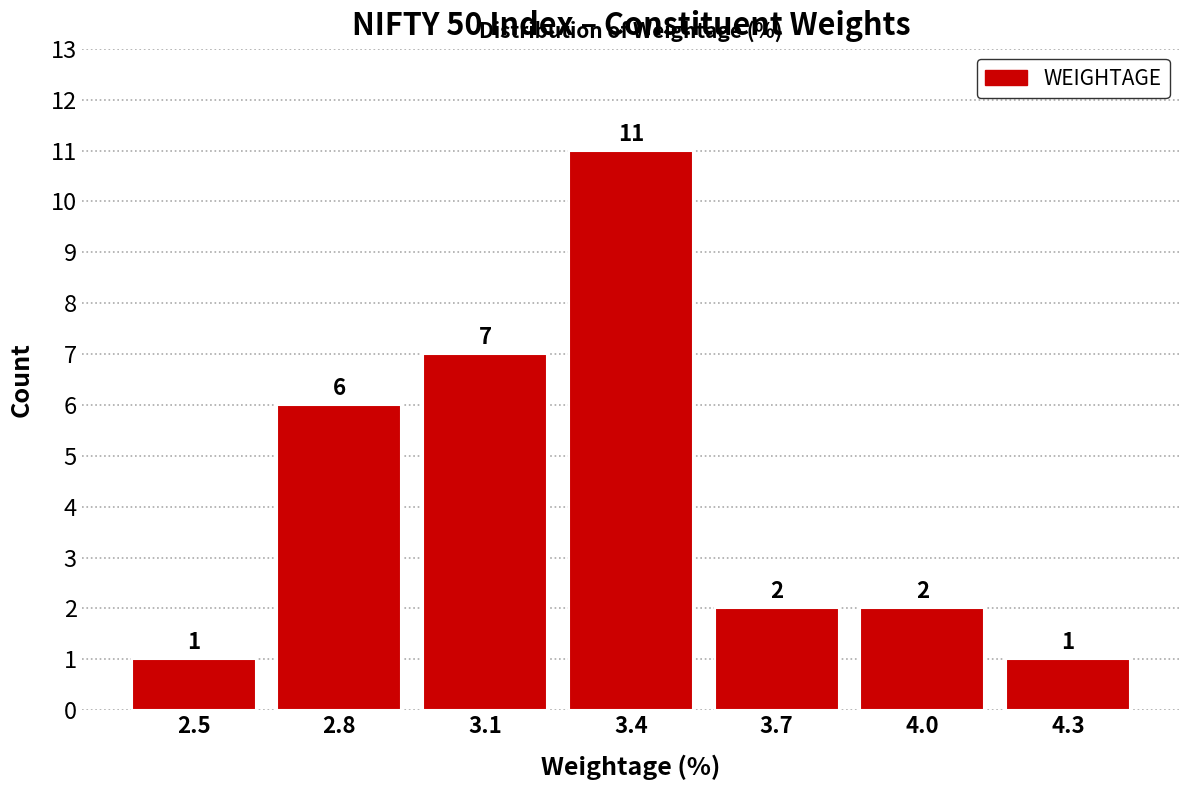

Reading right to left, transcribe all the data shown in this chart.

1	2	2	11	7	6	1